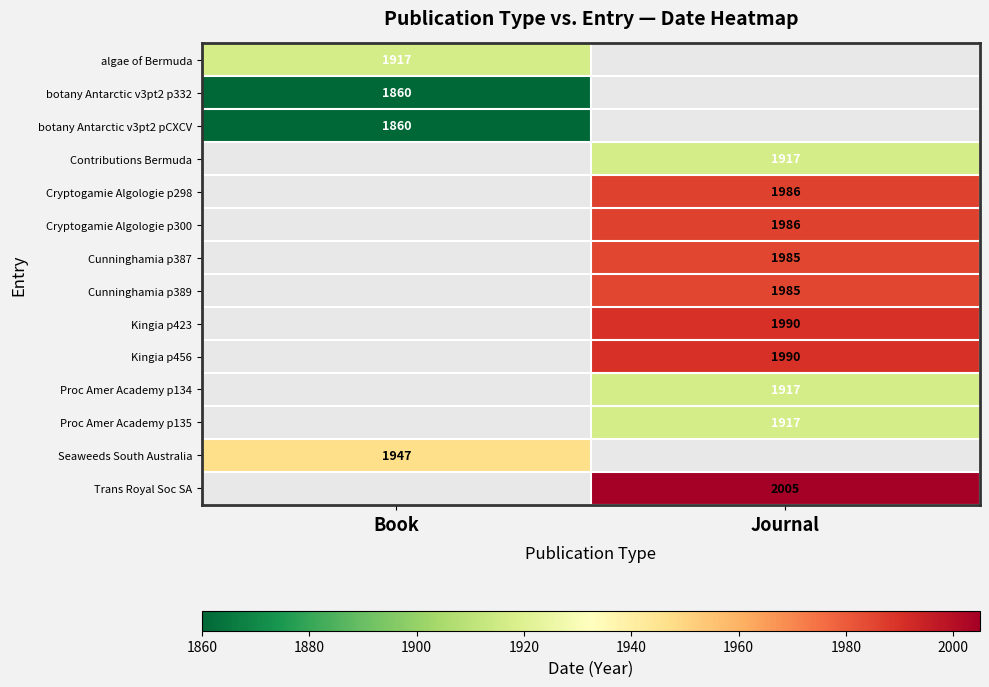

True or false: Cryptogamie Algologie p298 has a value of 3071 at Journal.

False